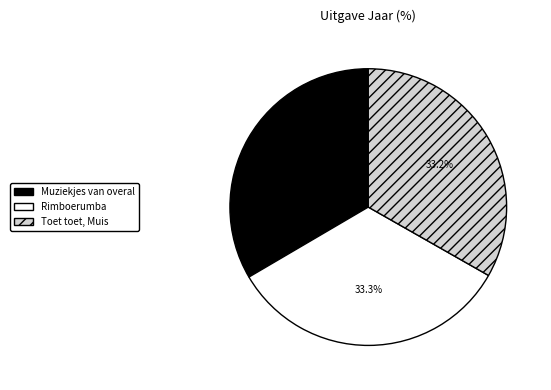

Is the sum of Toet toet, Muis and Muziekjes van overal greater than half?

Yes